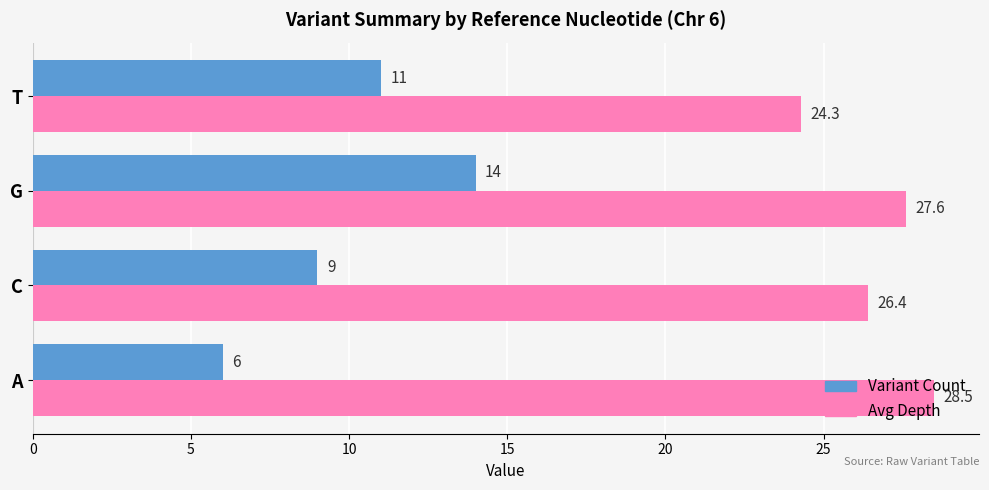

At which category is the sum across all series the highest?

G